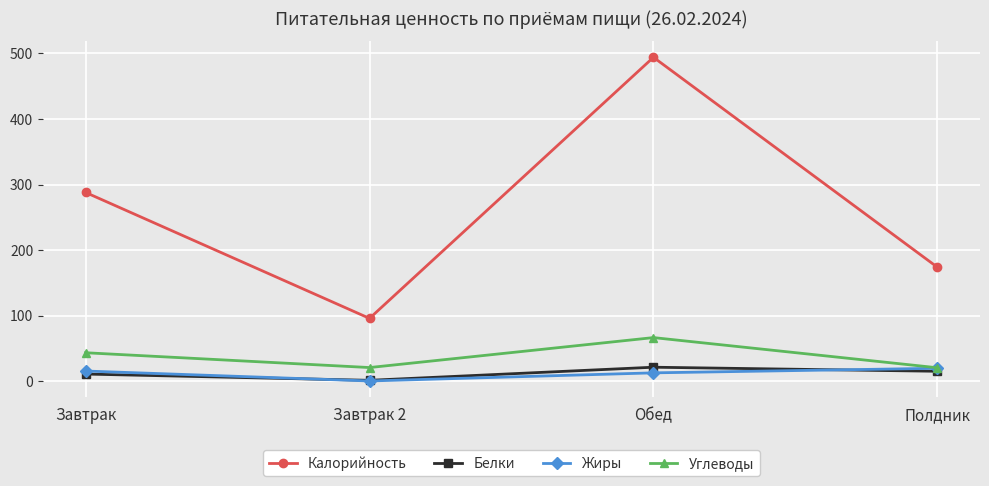

Is it true that Калорийность equals 119.7 at Обед?

False